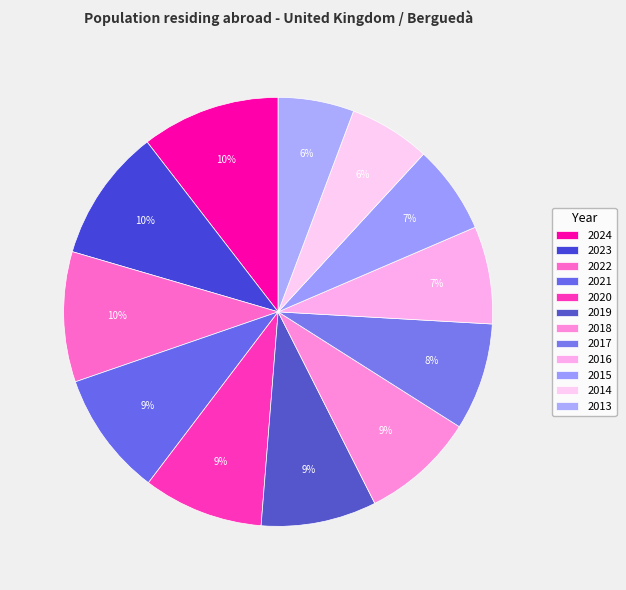

What is the change in value from 2020 to 2017?

-120